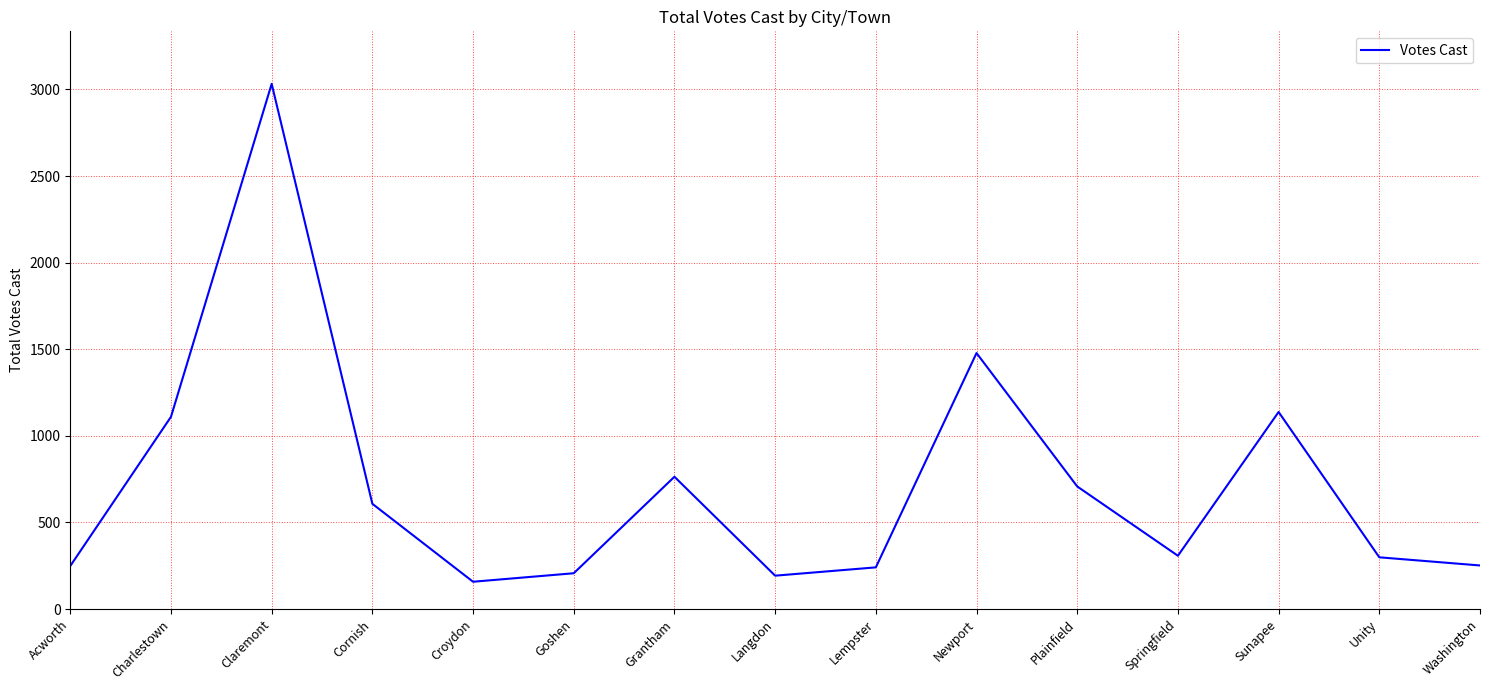

What is the difference between the maximum and minimum values?

2874